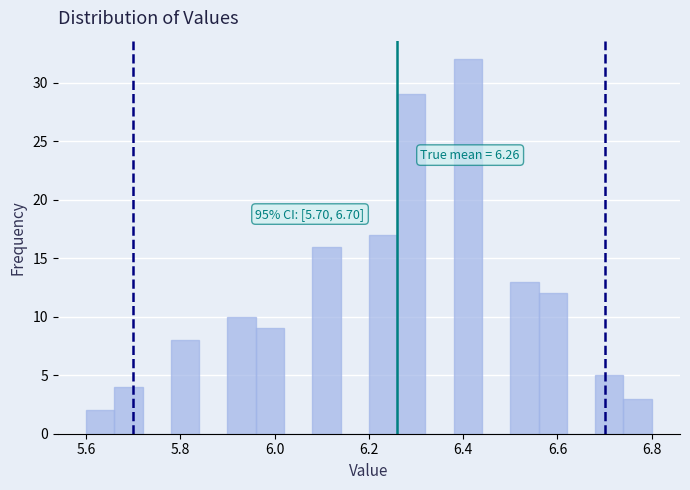

Read against the x-axis, roughly where is the centre of the tallest bar?

6.42